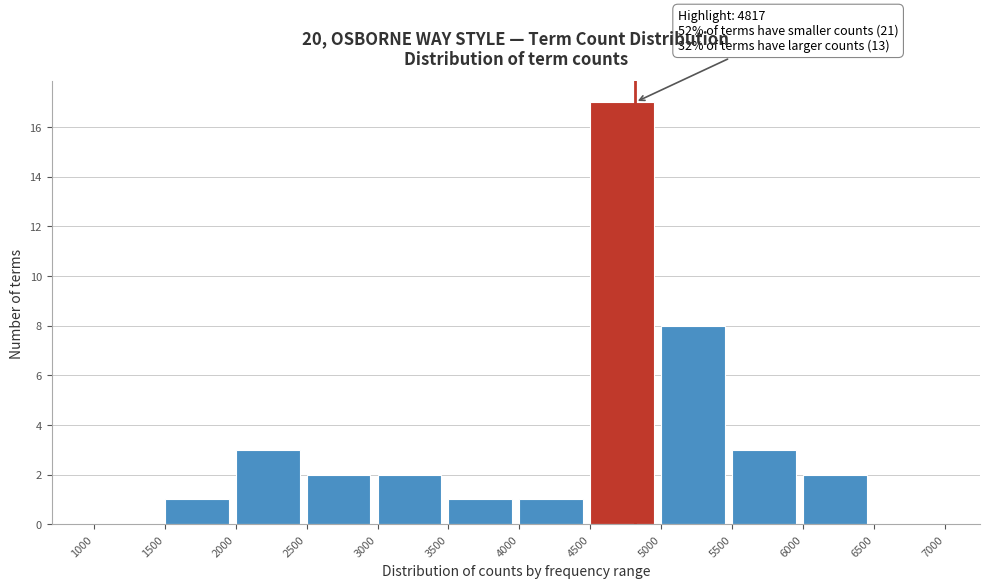

Which range on the x-axis has the tallest bar?

4500 to 5000